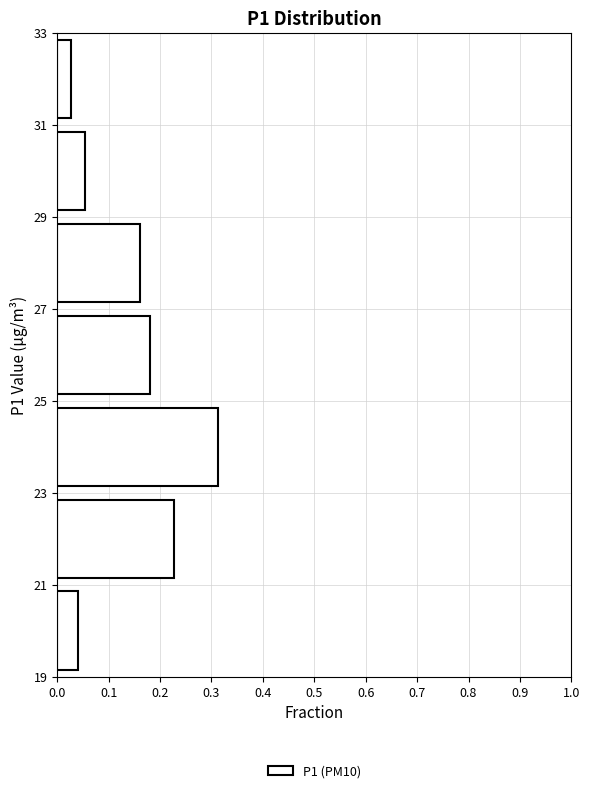

Reading bottom to top, transcribe this chart: for each bar, give the range it covers on the y-axis and its length. The values are not printed on the chart, so give them approximately, as read against the axis.

19 to 21: 0.04
21 to 23: 0.23
23 to 25: 0.31
25 to 27: 0.18
27 to 29: 0.16
29 to 31: 0.05
31 to 33: 0.03